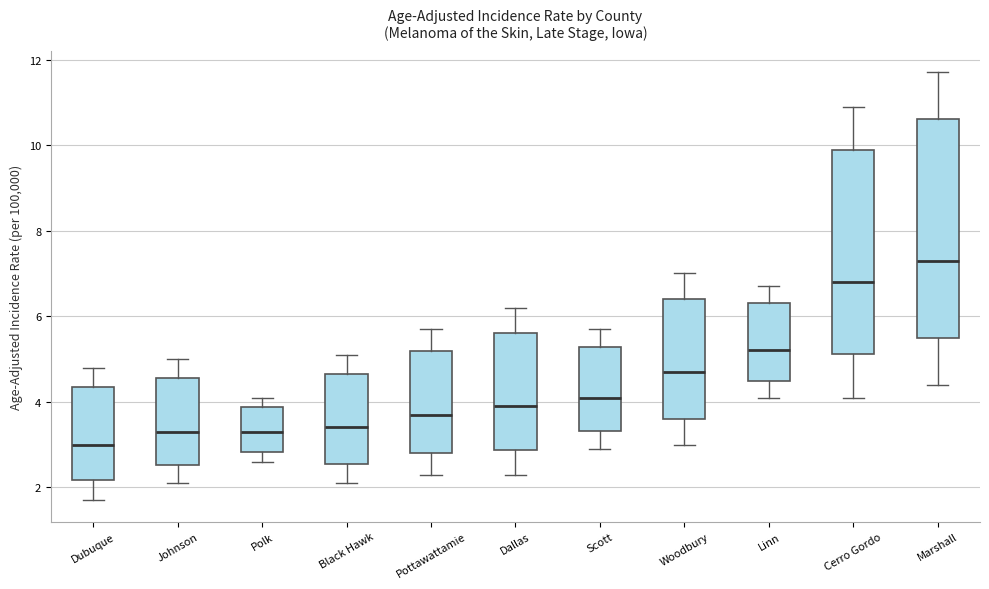

Which box is the tallest, from its lower edge to its upper edge?

Marshall